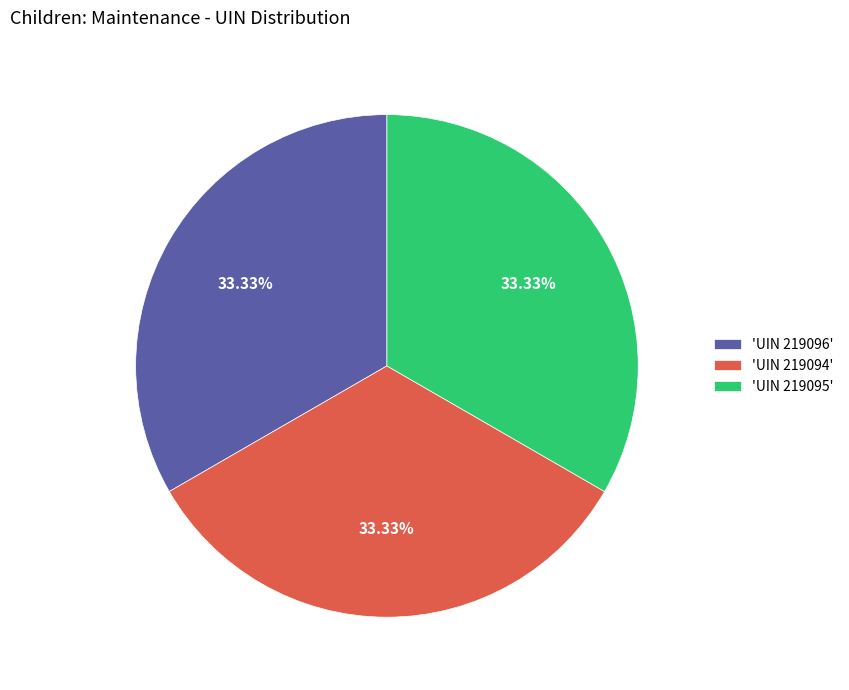

How many segments does this pie chart have?

3